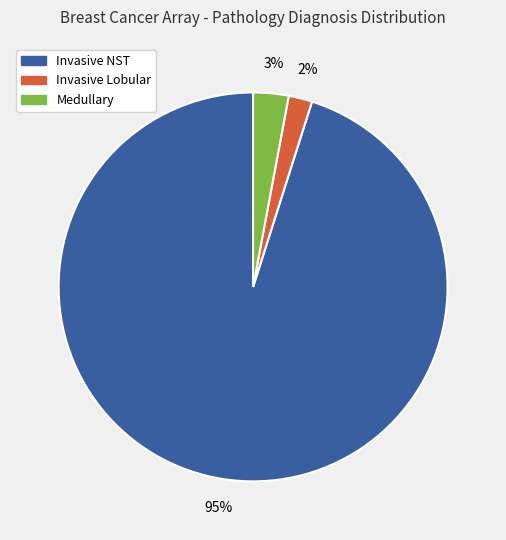

Does any single category account for the majority?

Yes